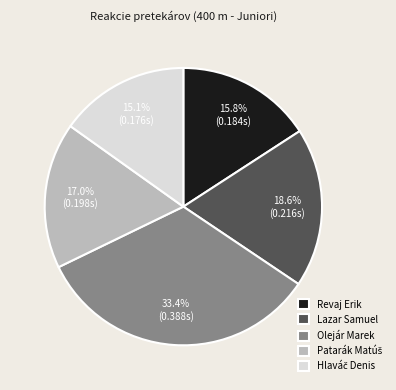

Which slice is the largest?

Olejár Marek